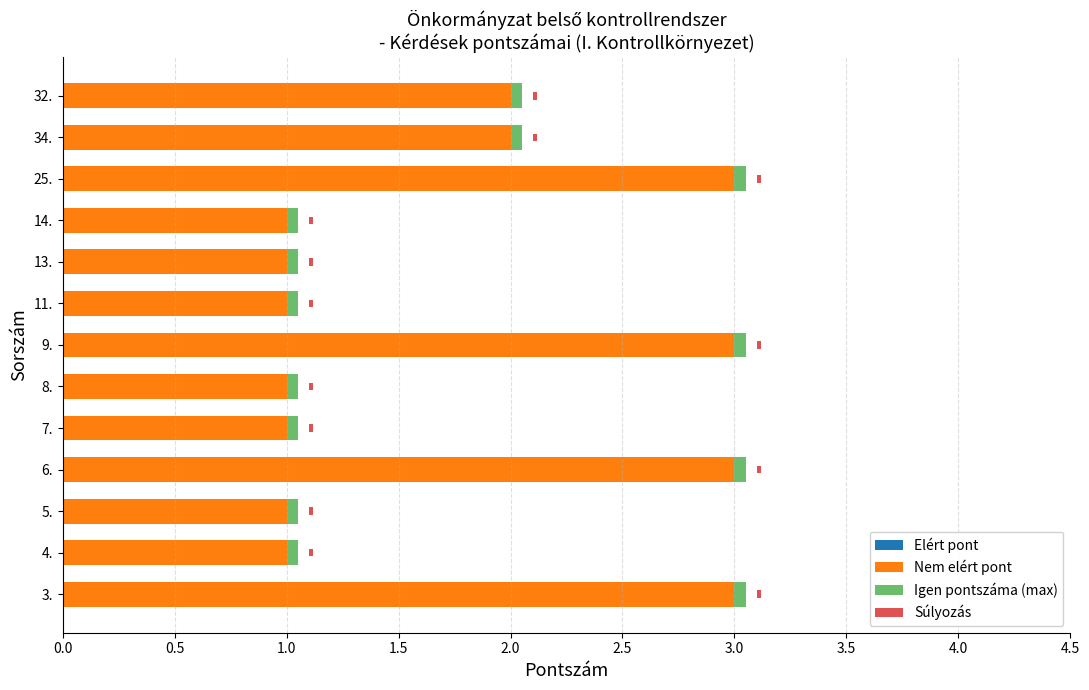

How many groups of bars are there?

13